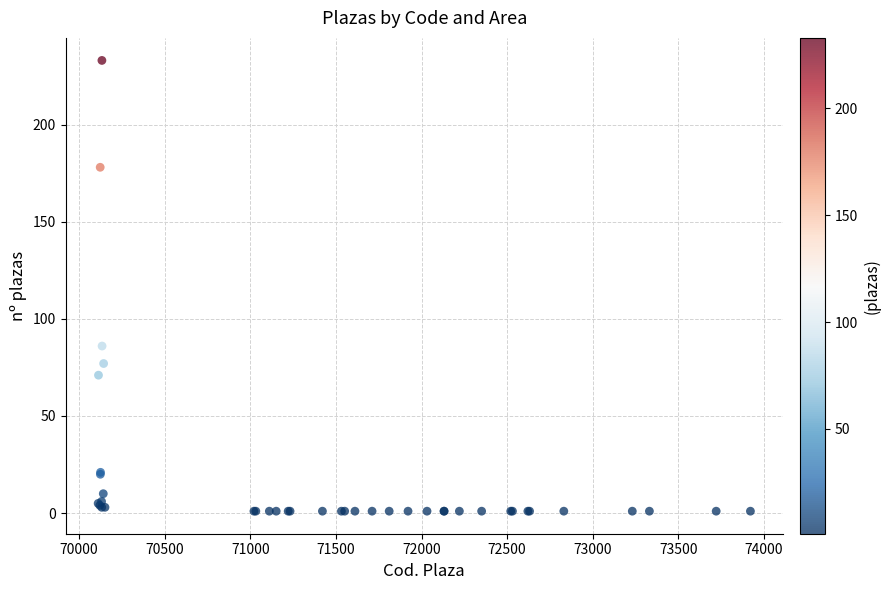

What Y value in the scatter plot is closest to 117?

86